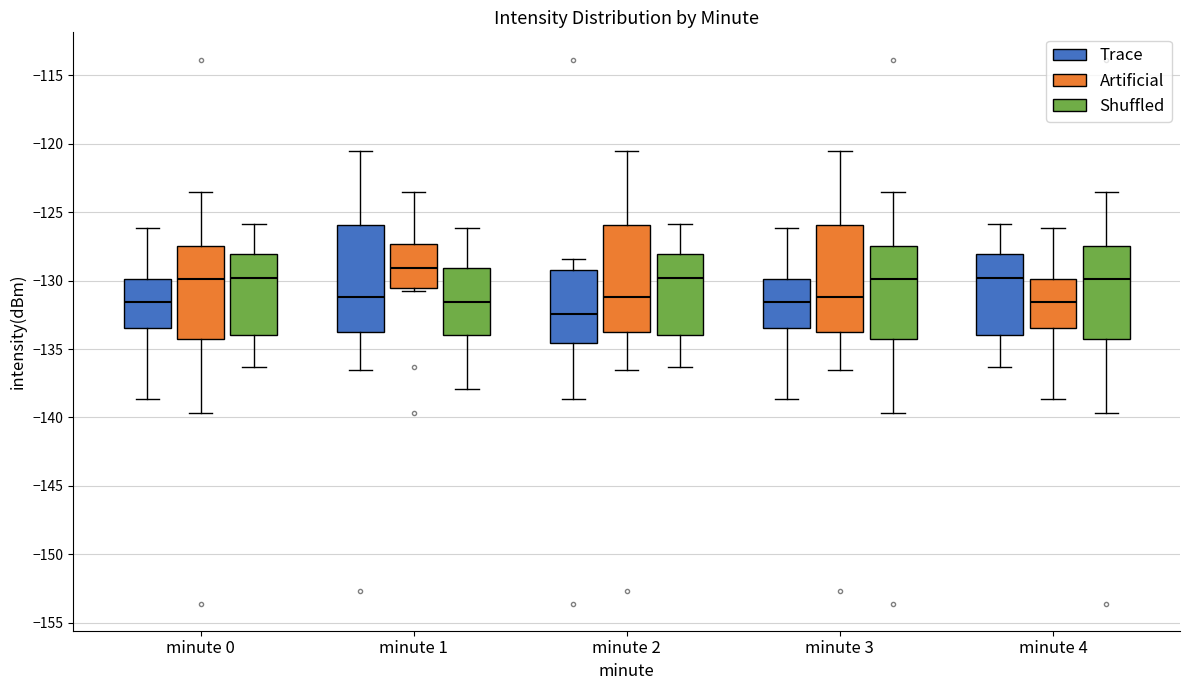

Reading left to right, read every box against the y-axis: the position of its median line, the range the box covers, and the ends of its whiskers. The values are not printed on the chart, so give them approximately, as read against the axis.

minute 0 (Trace): median -131.5, box -133.5 to -130.0, whiskers -138.5 to -126.0
minute 0 (Artificial): median -130.0, box -134.5 to -127.5, whiskers -139.5 to -123.5
minute 0 (Shuffled): median -130.0, box -134.0 to -128.0, whiskers -136.5 to -126.0
minute 1 (Trace): median -131.0, box -134.0 to -126.0, whiskers -136.5 to -120.5
minute 1 (Artificial): median -129.0, box -130.5 to -127.5, whiskers -130.5 (just below the box's lower edge) to -123.5
minute 1 (Shuffled): median -131.5, box -134.0 to -129.0, whiskers -138.0 to -126.0
minute 2 (Trace): median -132.5, box -134.5 to -129.0, whiskers -138.5 to -128.5
minute 2 (Artificial): median -131.0, box -134.0 to -126.0, whiskers -136.5 to -120.5
minute 2 (Shuffled): median -130.0, box -134.0 to -128.0, whiskers -136.5 to -126.0
minute 3 (Trace): median -131.5, box -133.5 to -130.0, whiskers -138.5 to -126.0
minute 3 (Artificial): median -131.0, box -134.0 to -126.0, whiskers -136.5 to -120.5
minute 3 (Shuffled): median -130.0, box -134.5 to -127.5, whiskers -139.5 to -123.5
minute 4 (Trace): median -130.0, box -134.0 to -128.0, whiskers -136.5 to -126.0
minute 4 (Artificial): median -131.5, box -133.5 to -130.0, whiskers -138.5 to -126.0
minute 4 (Shuffled): median -130.0, box -134.5 to -127.5, whiskers -139.5 to -123.5